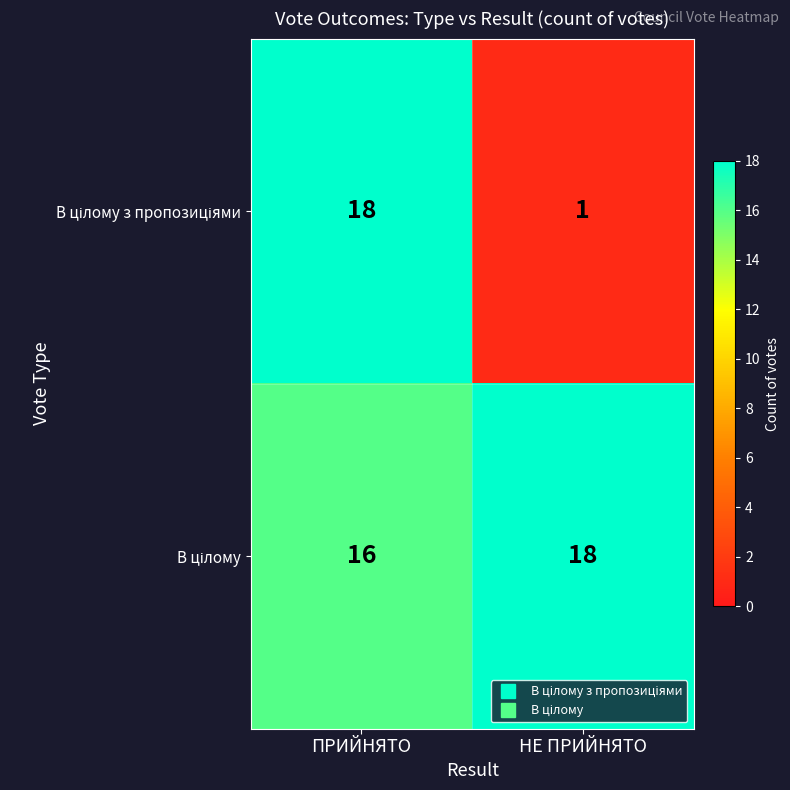

Which category has the lowest value across all series?

НЕ ПРИЙНЯТО